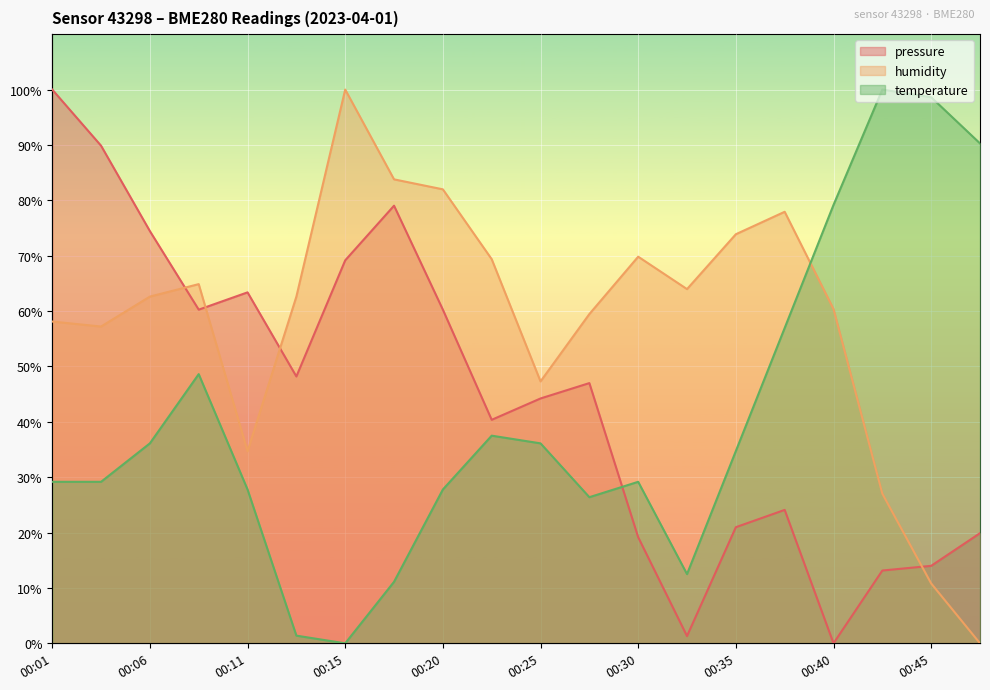

The value of humidity at 00:08 is 88.5. True or false?

False